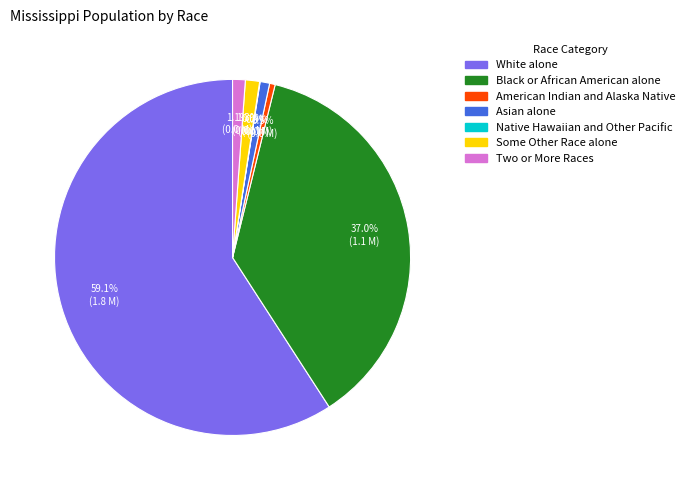

Between Two or More Races and American Indian and Alaska Native, which is larger?

Two or More Races